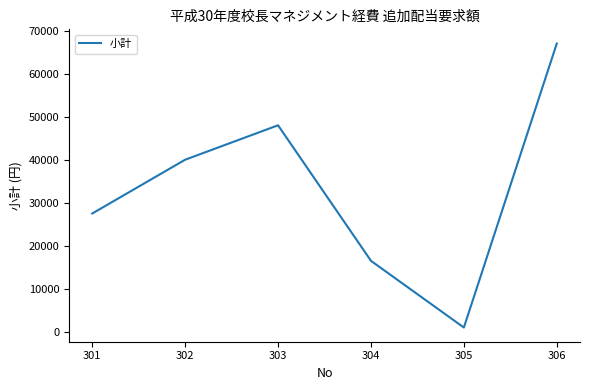

True or false: the data shows 16500 at 304.

True